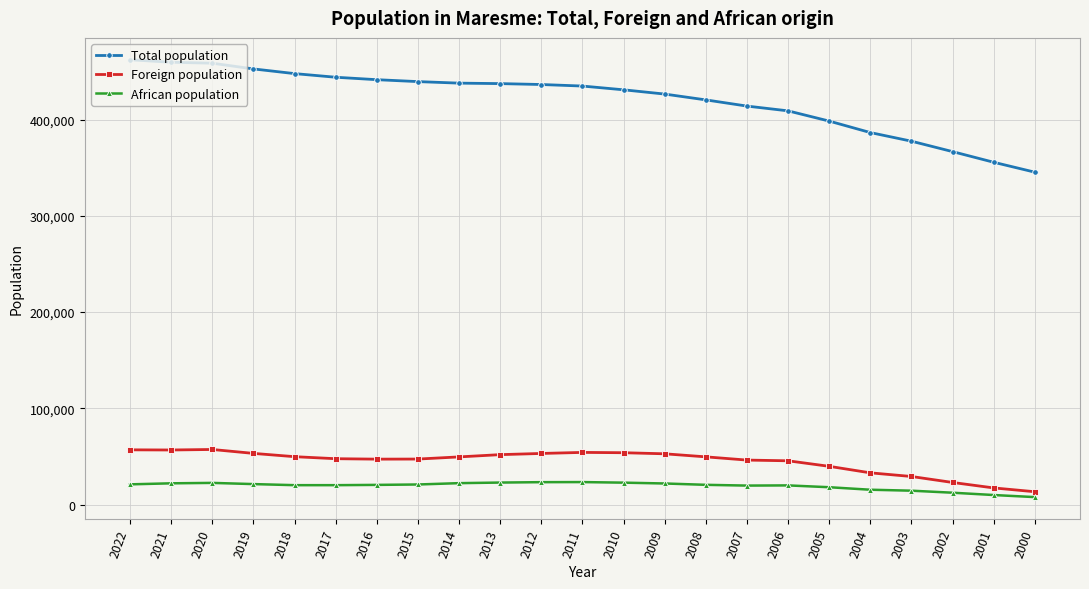

Which series has the largest total across all categories?

Total population